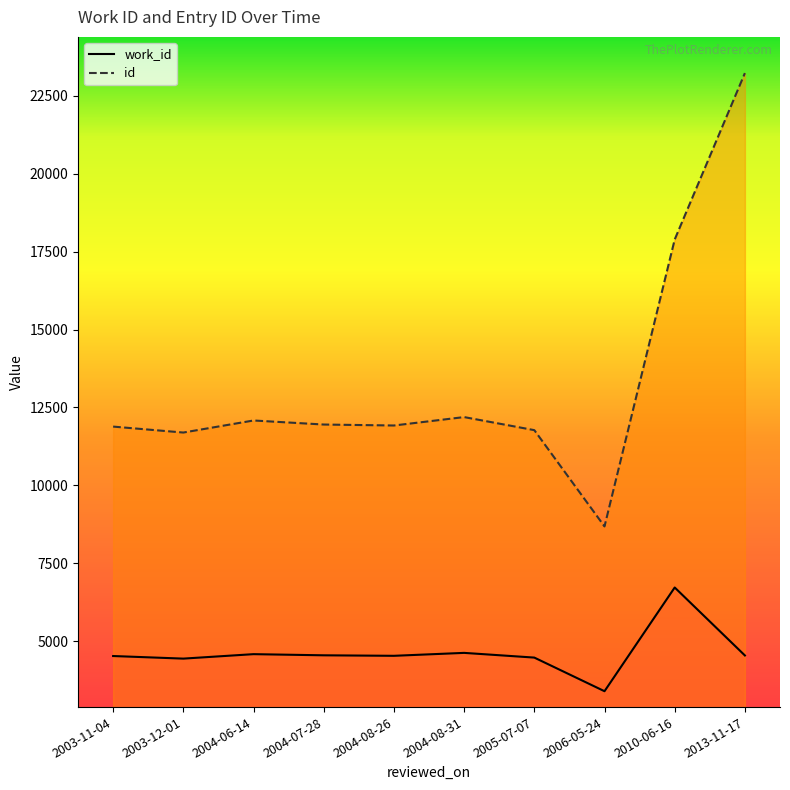

What is the difference between the id values at 2003-11-04 and 2013-11-17?

11343